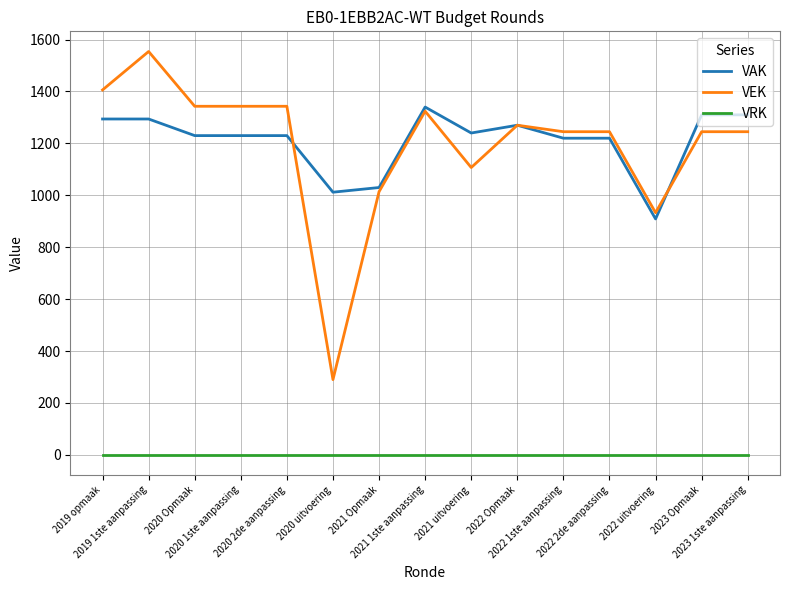

True or false: VAK has more than 1 interior local peaks.

True